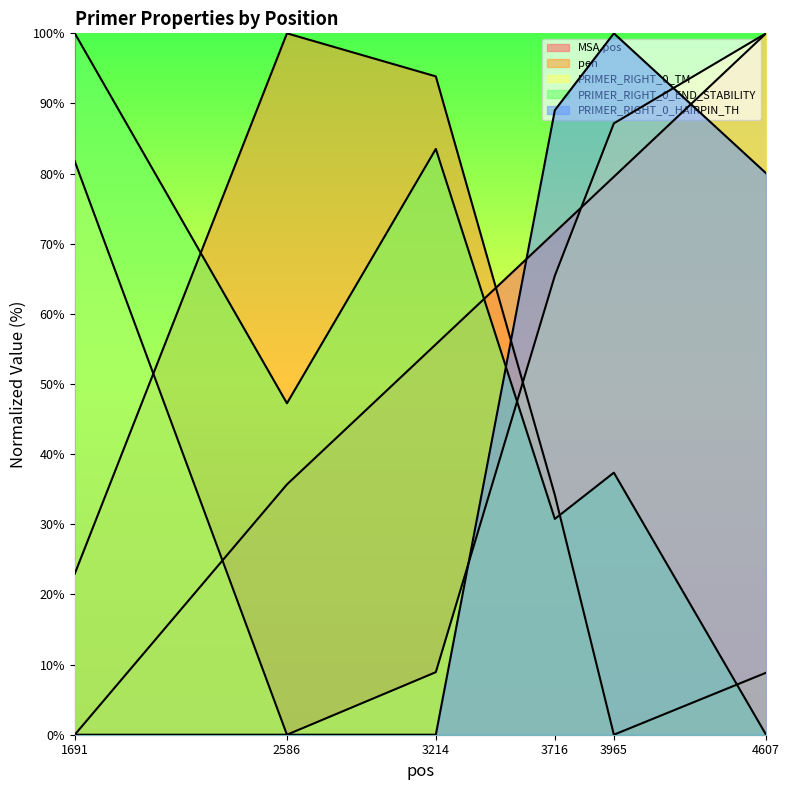

Which series has the largest range (max minus min)?

MSA.pos